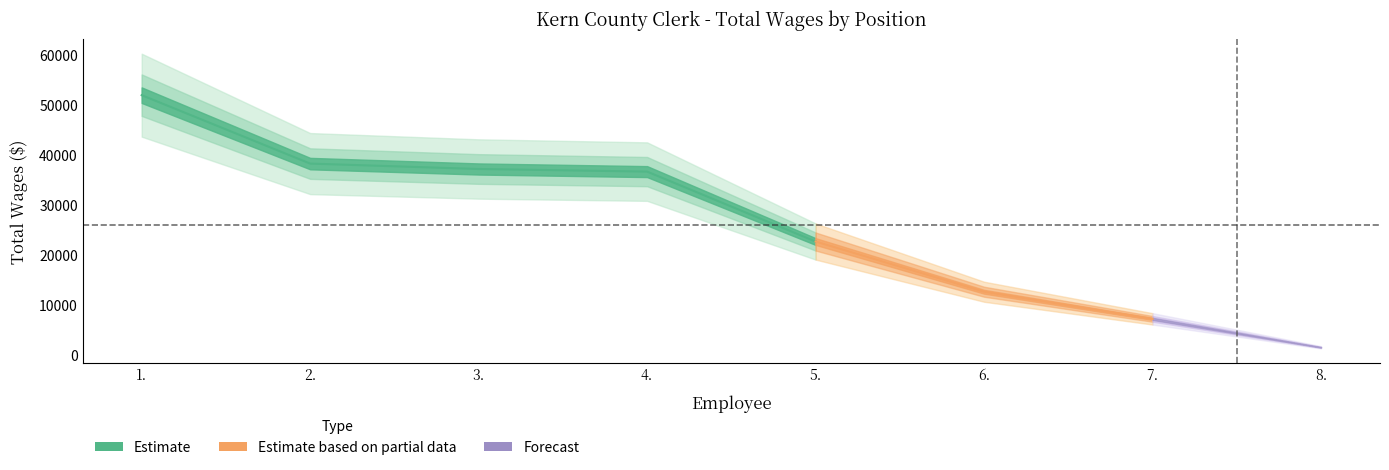

How many data points are less than 36613?

4